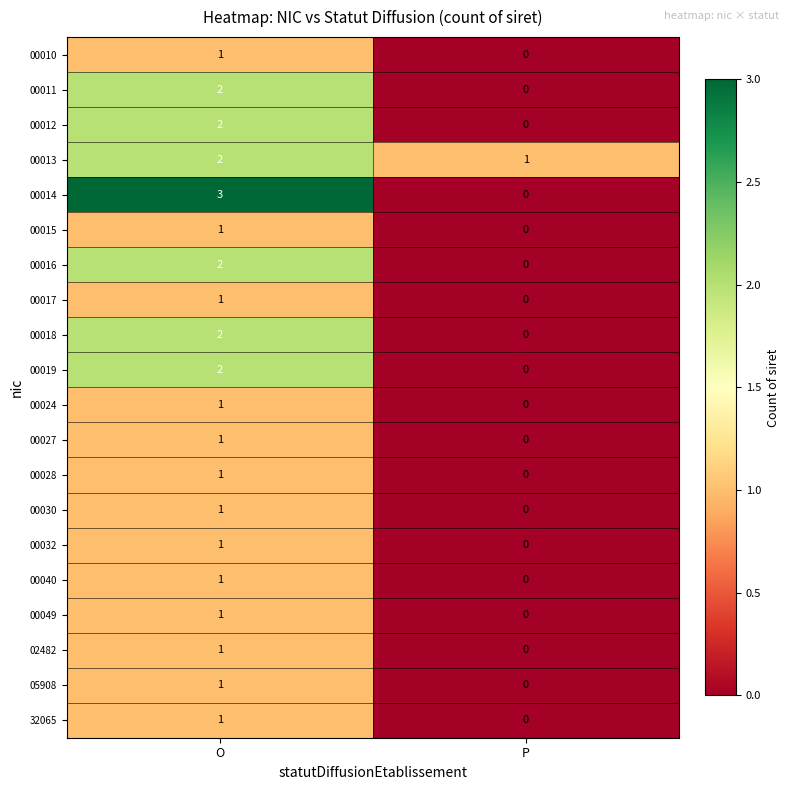

True or false: 32065 has a value of 0 at P.

True